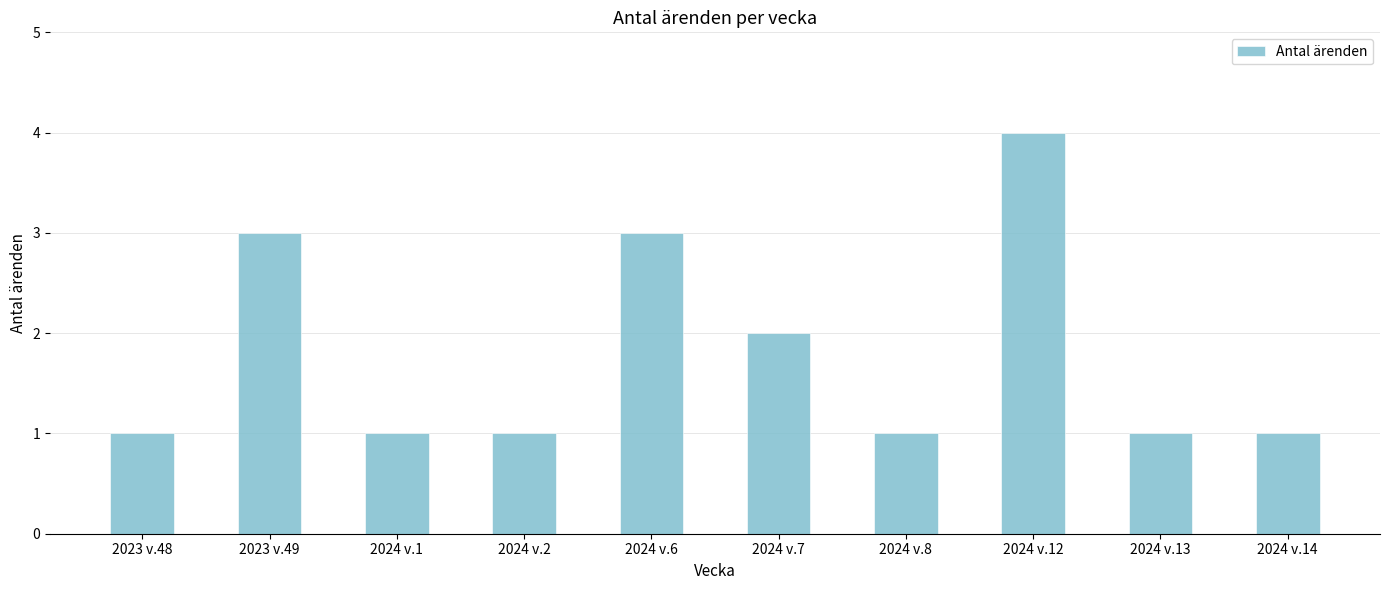

Which has a higher value, 2024 v.14 or 2024 v.12?

2024 v.12